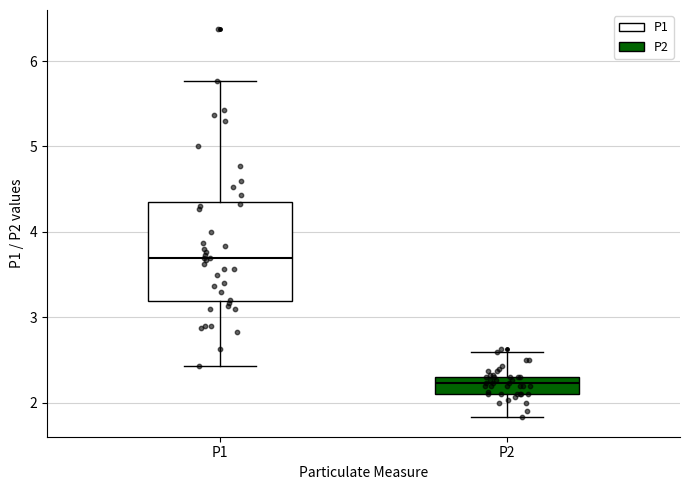

Reading left to right, transcribe this box plot: for each box, give where its median line is, the range the box spans, and where its two whiskers end, as read against the y-axis. The values are not printed on the chart, so give them approximately, as read against the axis.

P1: median 3.7, box 3.2 to 4.4, whiskers 2.4 to 5.8
P2: median 2.2, box 2.1 to 2.3, whiskers 1.8 to 2.6